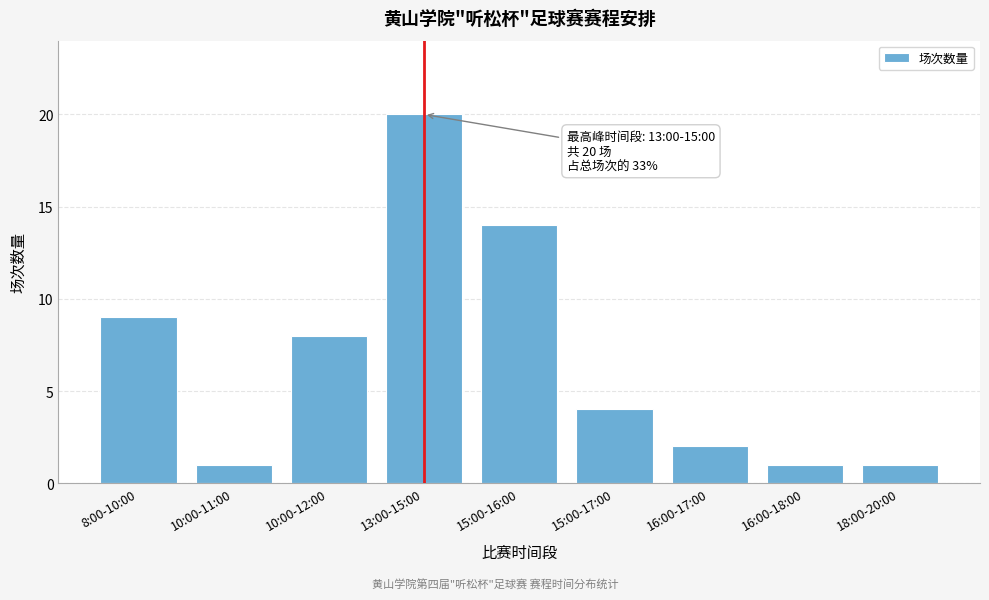

Reading left to right, extract all data points from this chart.

8:00-10:00=9	10:00-11:00=1	10:00-12:00=8	13:00-15:00=20	15:00-16:00=14	15:00-17:00=4	16:00-17:00=2	16:00-18:00=1	18:00-20:00=1